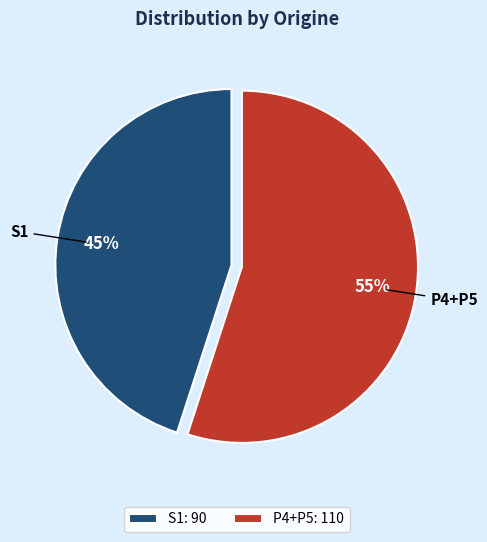

What is the smallest slice in the pie chart?

S1